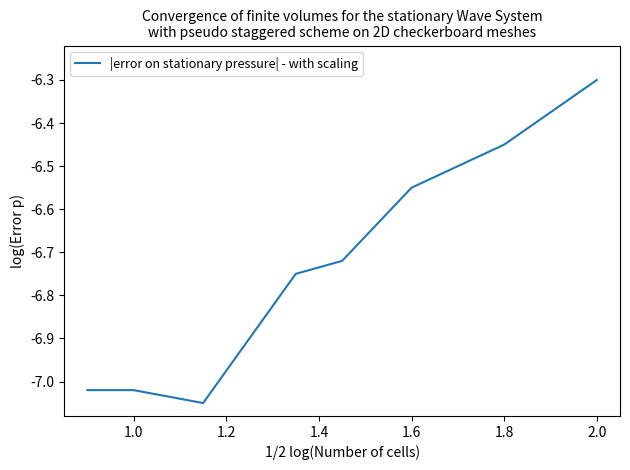

True or false: the data has more than 1 interior local peaks.

False